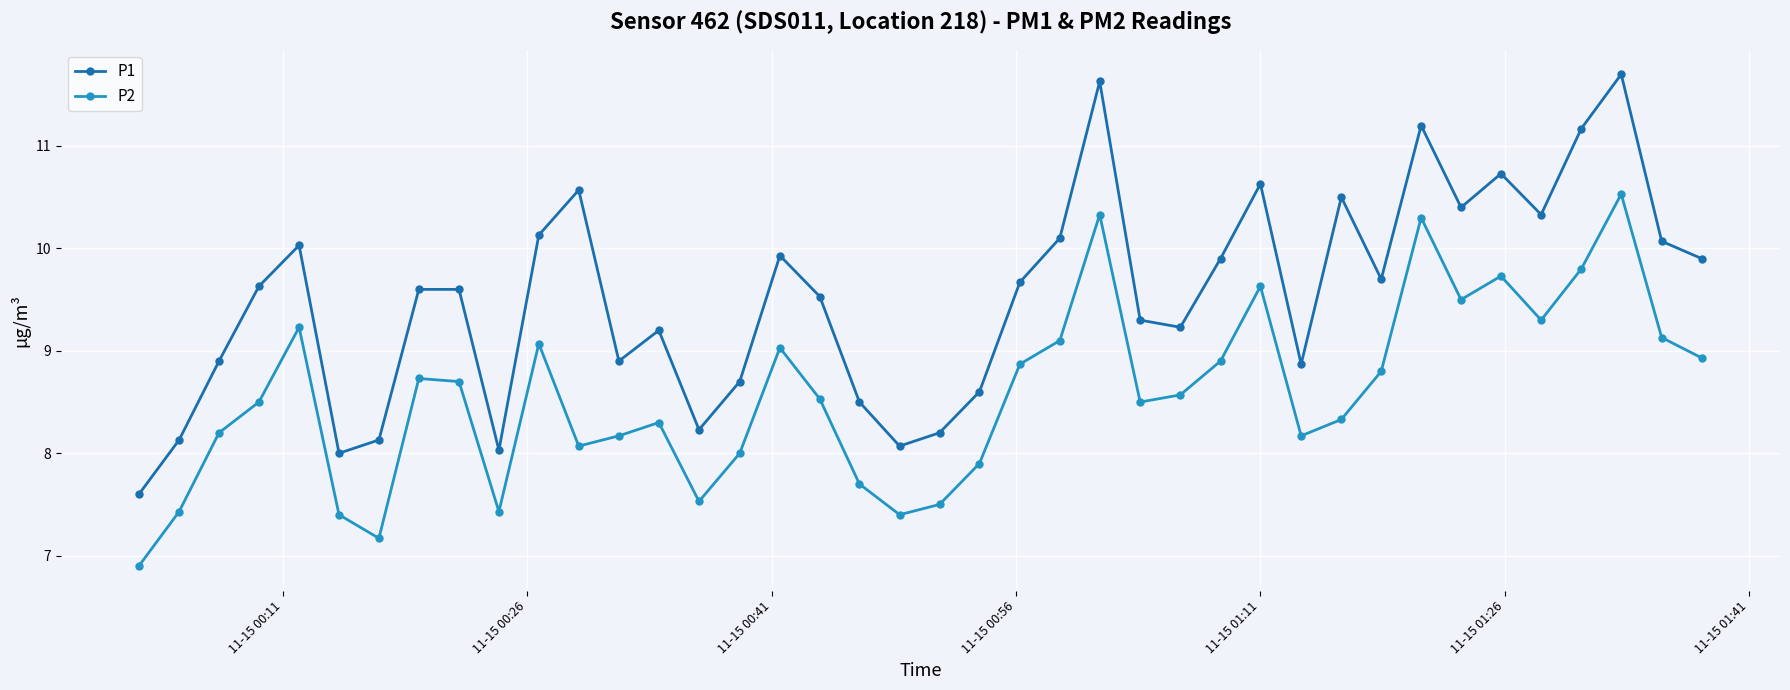

What is the difference between the maximum and minimum values in the P2 series?

3.6